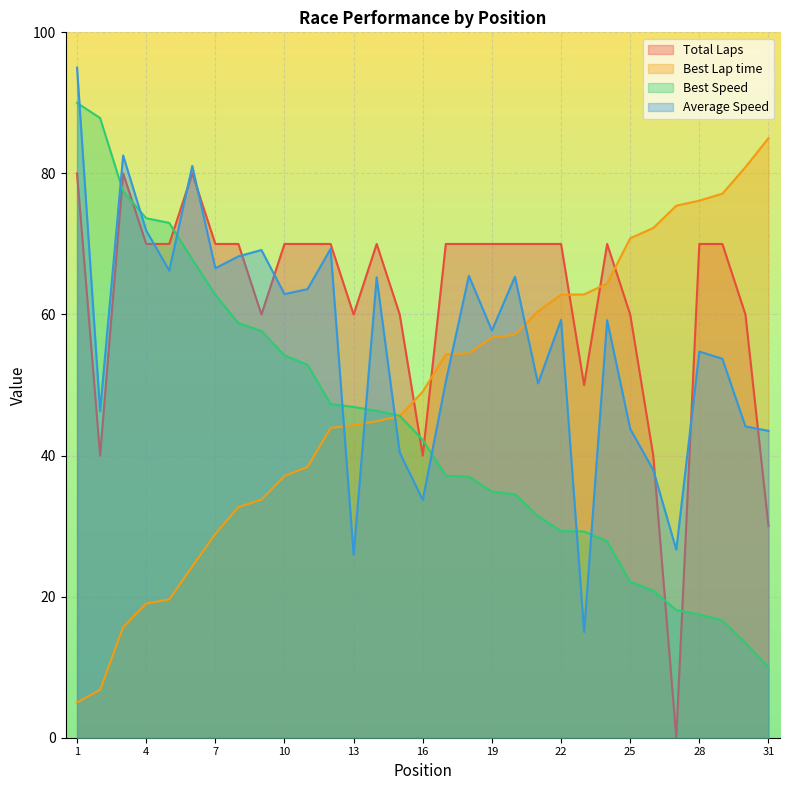

What is the total value across all series at 16?

165.0